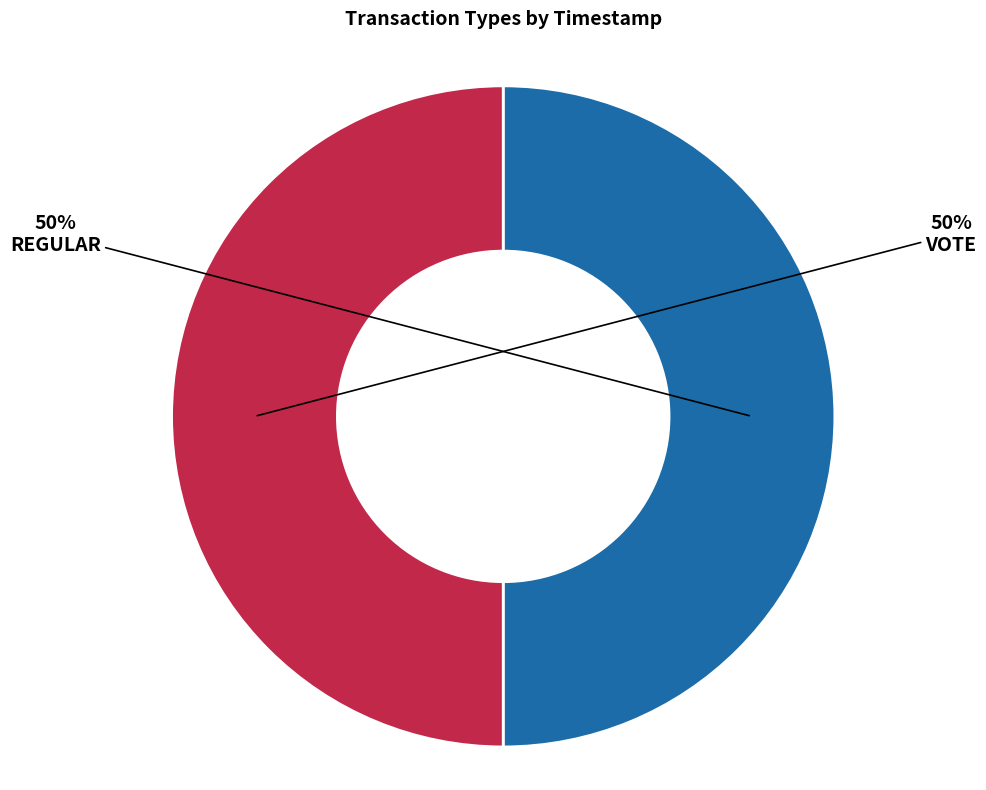

To the nearest percent, what is the average slice percentage?

50%